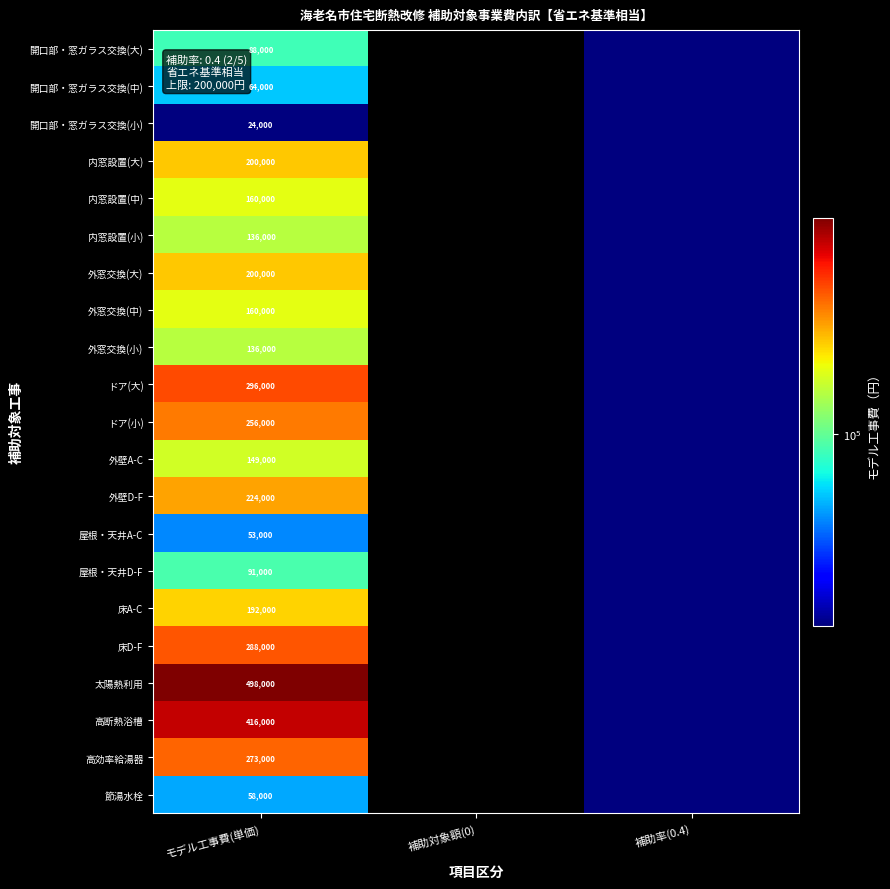

What is the spread (max minus min) of values at モデル工事費(単価)?

474000.0